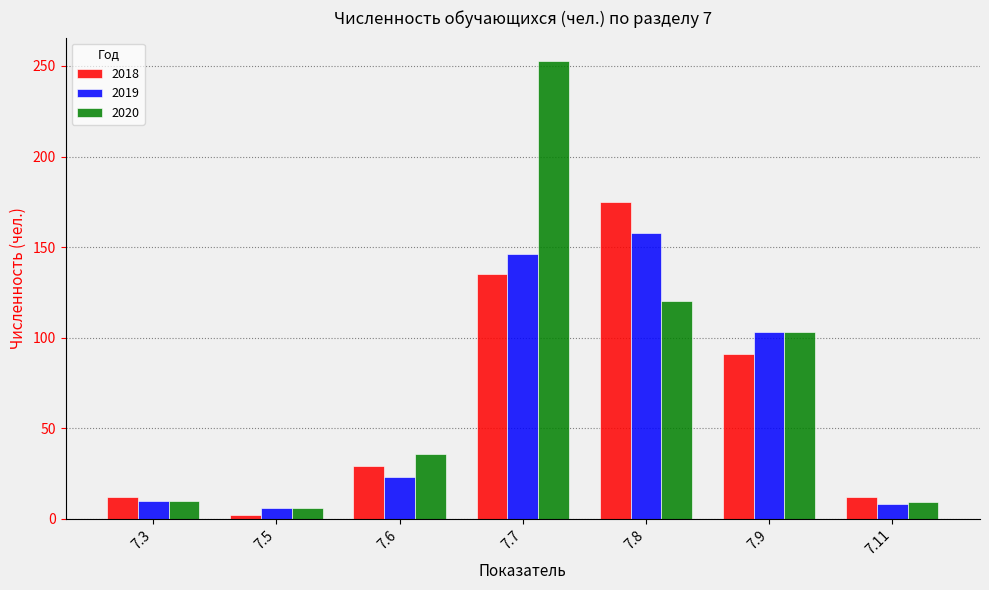

Are the bars horizontal?

No